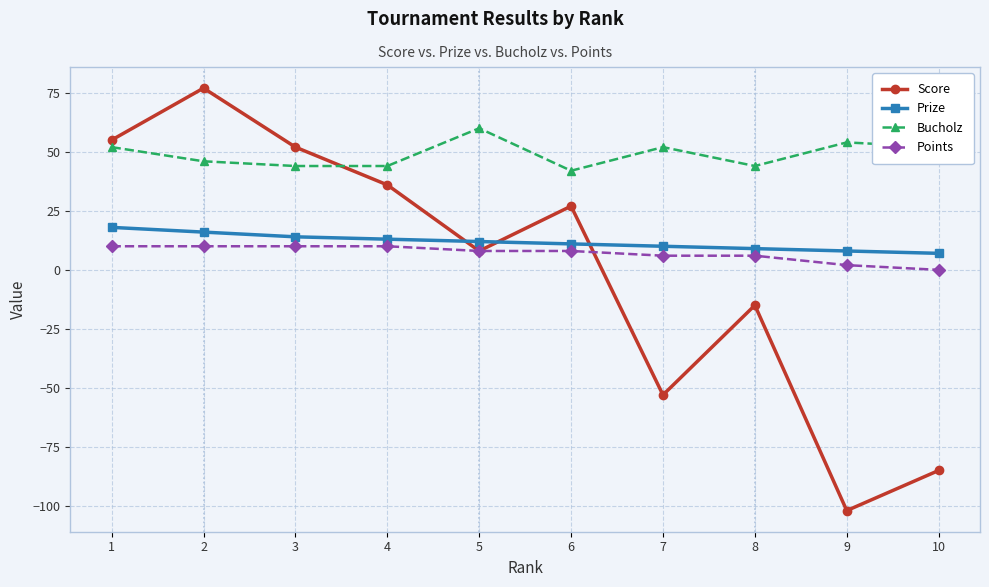

What is the difference between the second highest and minimum values in the Score series?

157